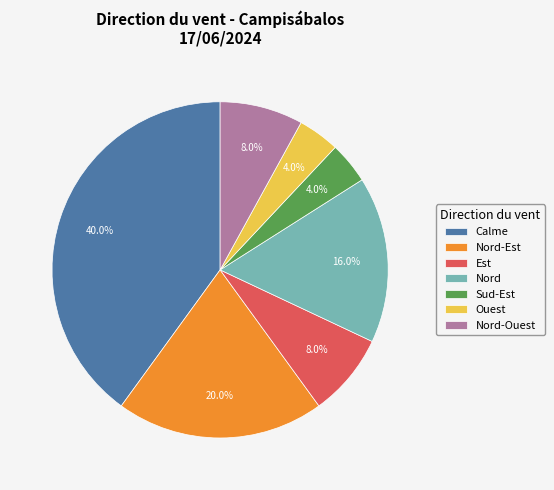

What percentage is the Nord slice, to the nearest percent?

16%